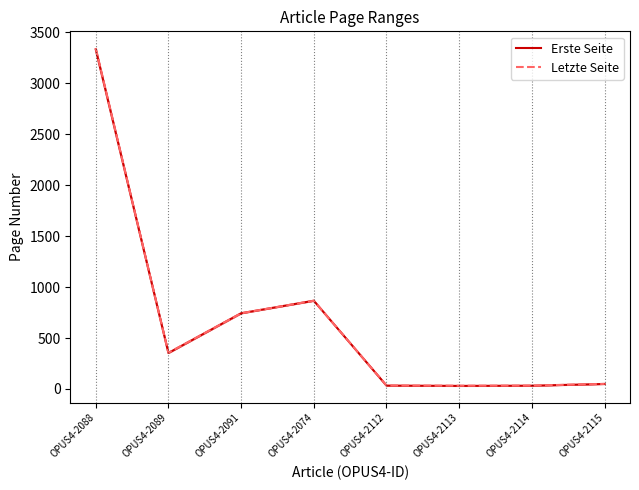

True or false: Erste Seite has a value of 1047 at OPUS4-2091.

False